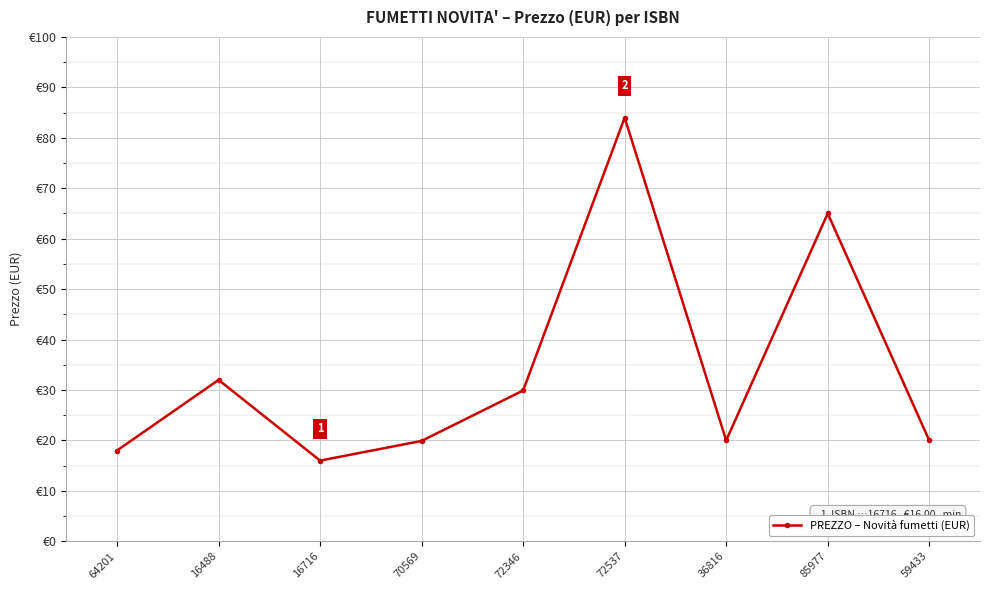

What is the sum of the values at 64201 and 72537?

102.0